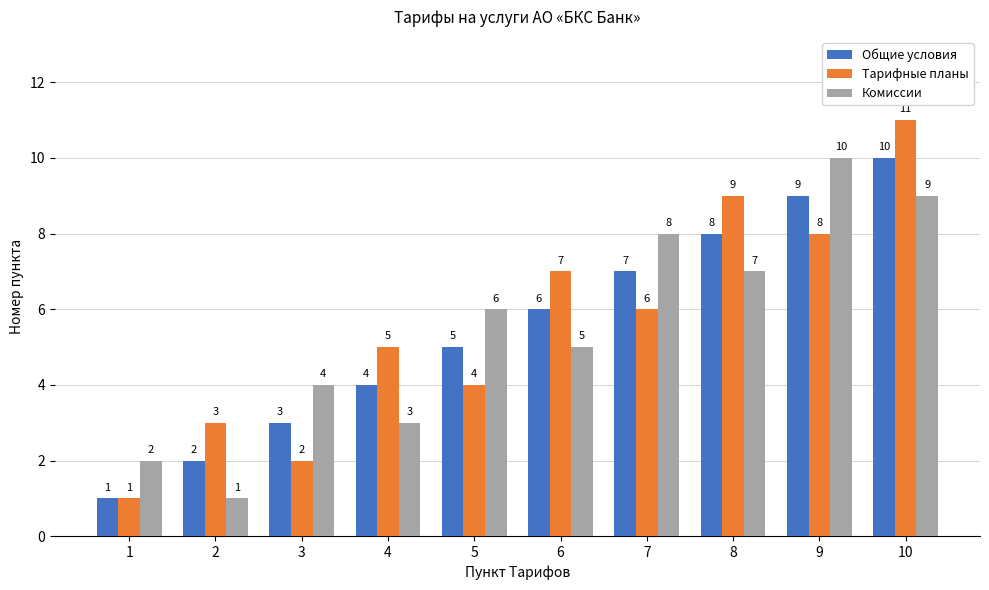

Which category has the highest value across all series?

10